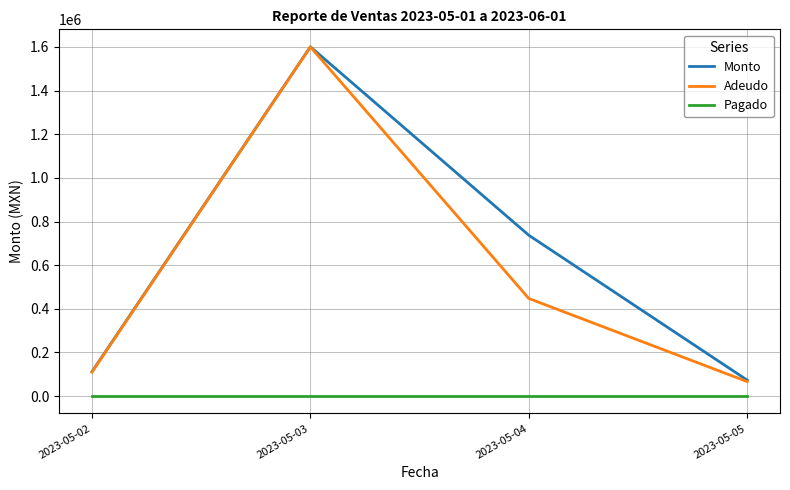

Which series has the widest spread of values?

Adeudo